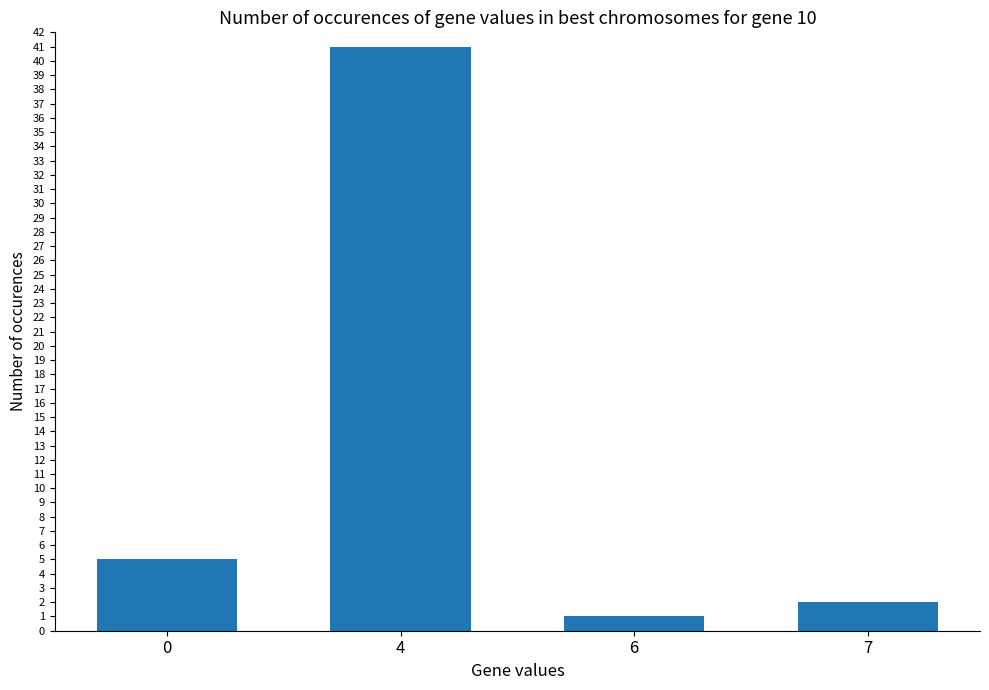

What is the minimum value shown in the chart?

1